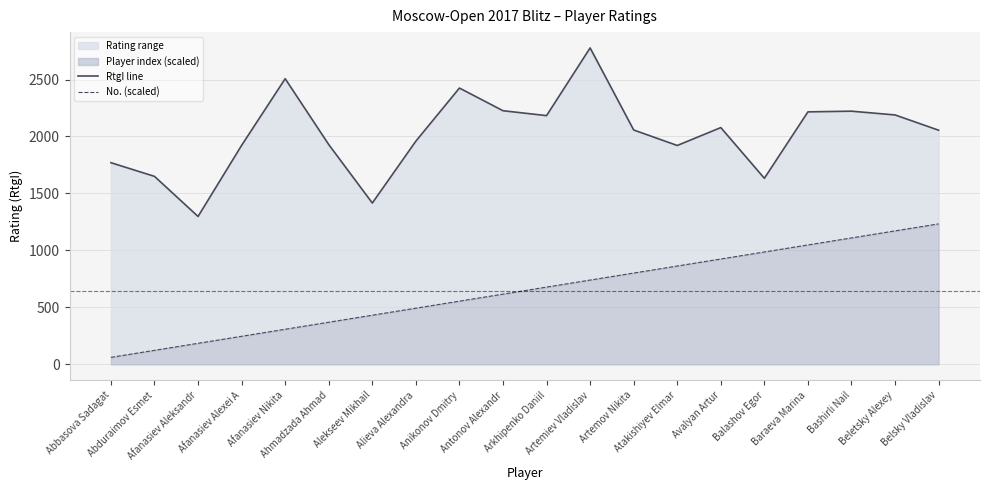

At how many categories does at least one series exceed 2053?

11